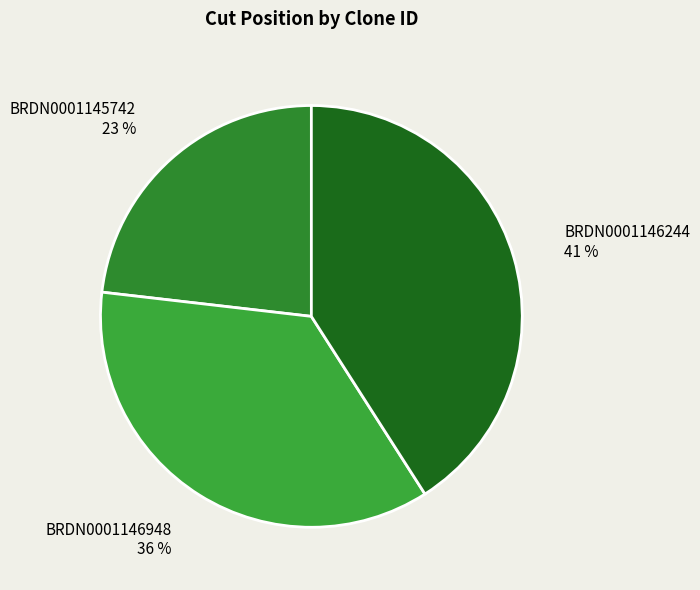

Combined, do BRDN0001146244 and BRDN0001146948 account for over 50%?

Yes